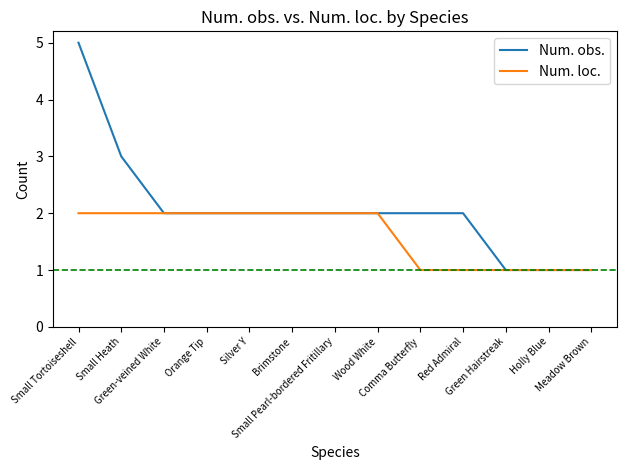

Does the chart have visible grid lines?

No